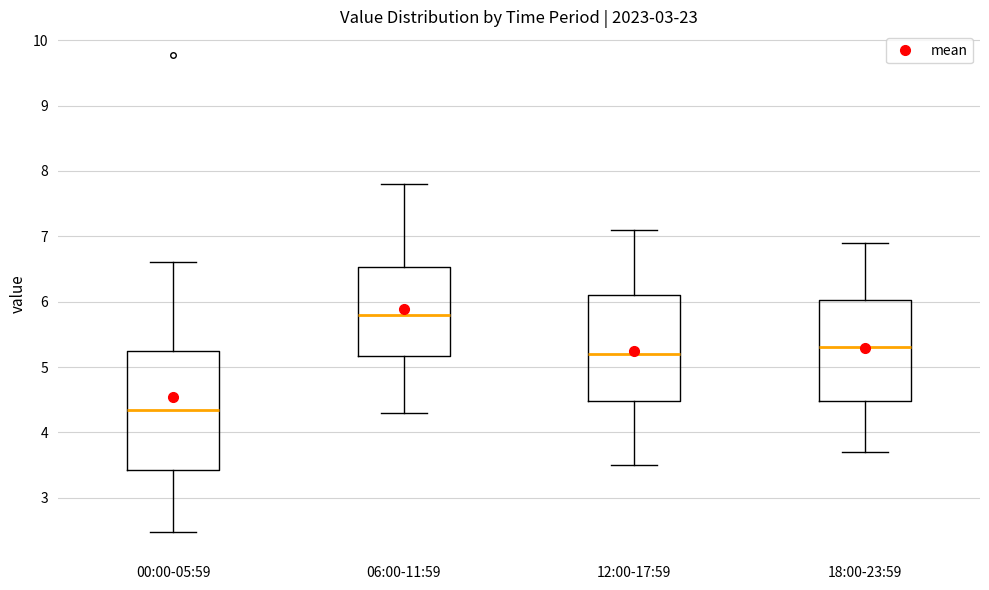

Reading left to right, transcribe this box plot: for each box, give where its median line is, the range the box spans, and where its two whiskers end, as read against the y-axis. The values are not printed on the chart, so give them approximately, as read against the axis.

00:00-05:59: median 4.3, box 3.4 to 5.3, whiskers 2.5 to 6.6
06:00-11:59: median 5.8, box 5.2 to 6.5, whiskers 4.3 to 7.8
12:00-17:59: median 5.2, box 4.5 to 6.1, whiskers 3.5 to 7.1
18:00-23:59: median 5.3, box 4.5 to 6.0, whiskers 3.7 to 6.9